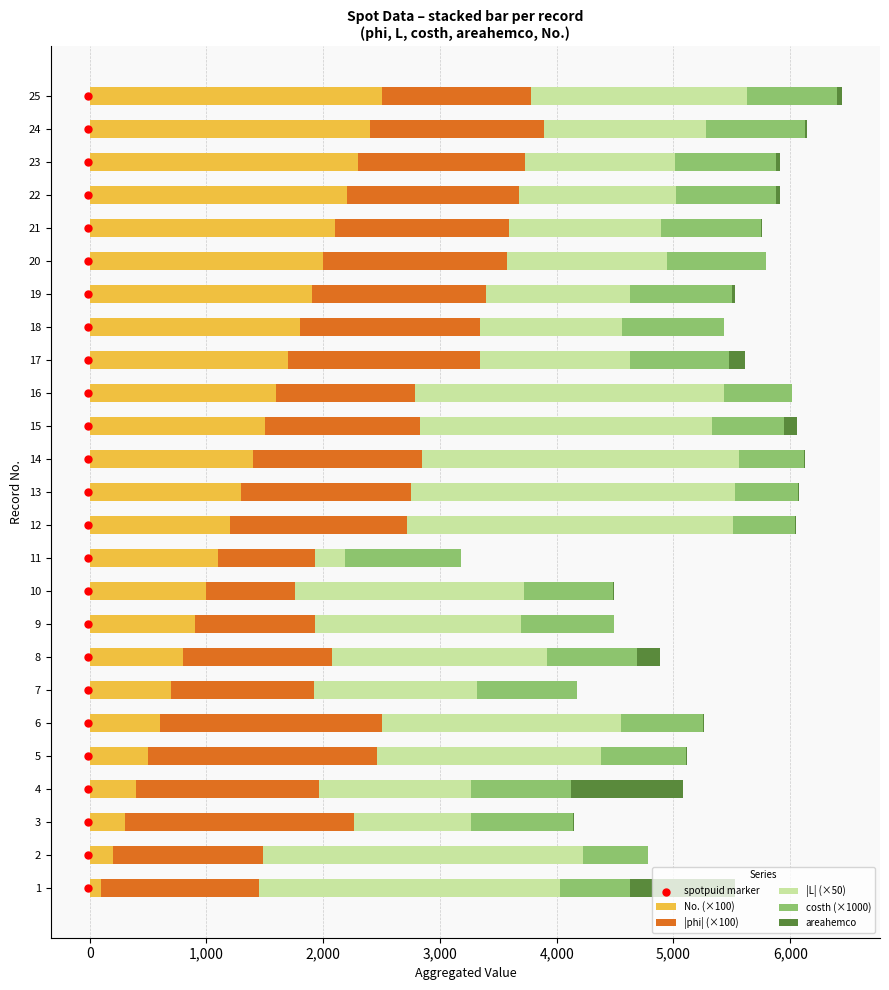

At how many categories does at least one series exceed 2583?

5